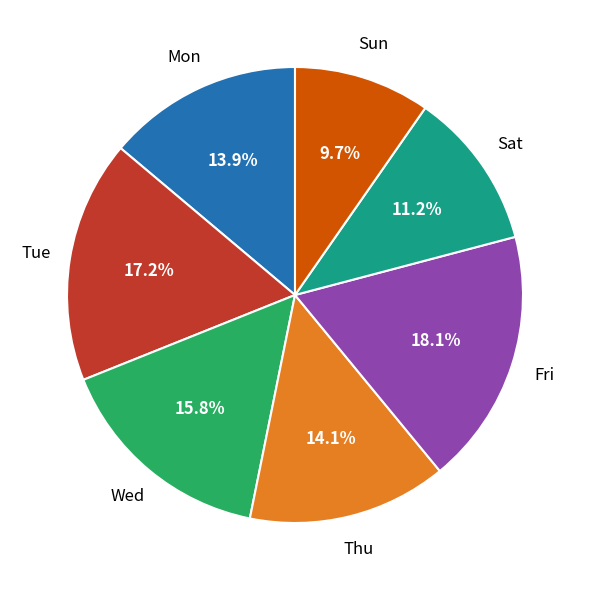

Count the number of slices in the pie.

7